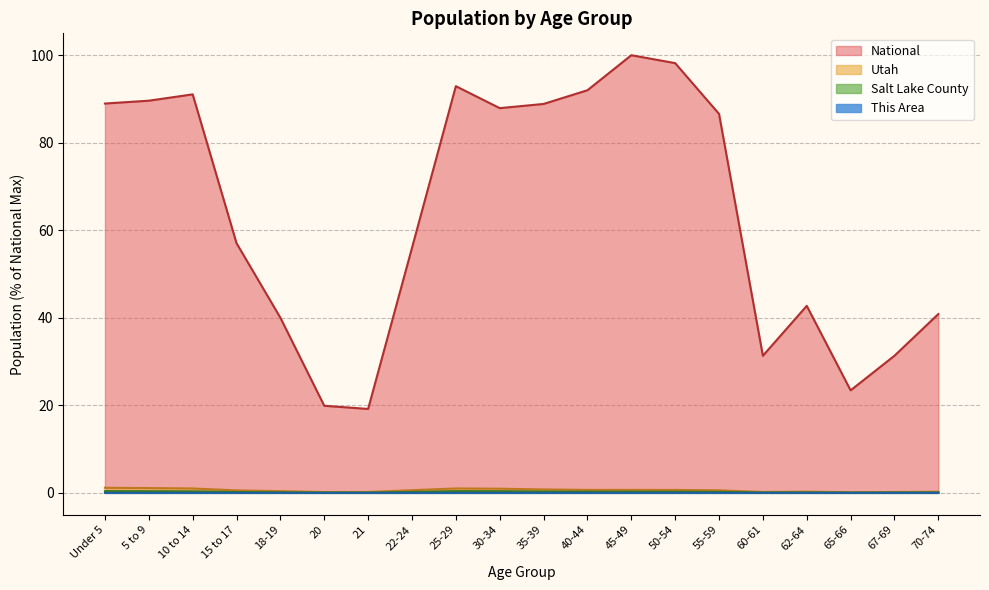

What is the label of the 18th point from the right?

10 to 14